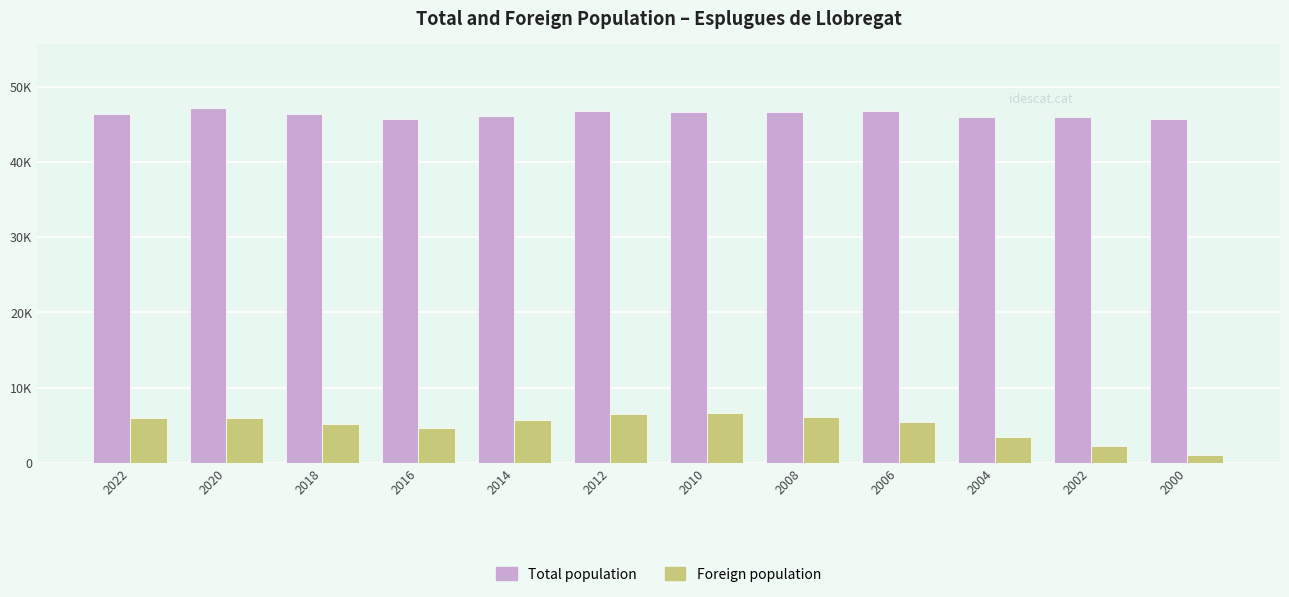

List the series in order of their peak value, lowest first.

Foreign population, Total population